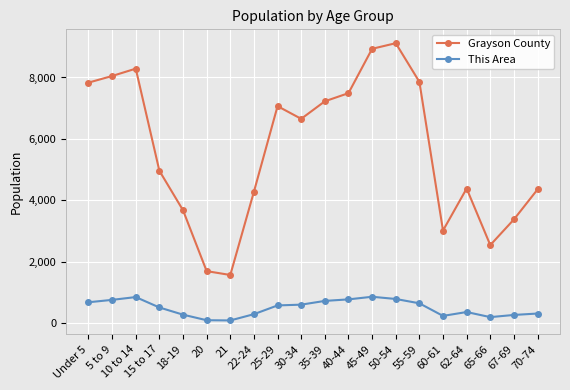

Does the chart display data point markers on the line(s)?

Yes